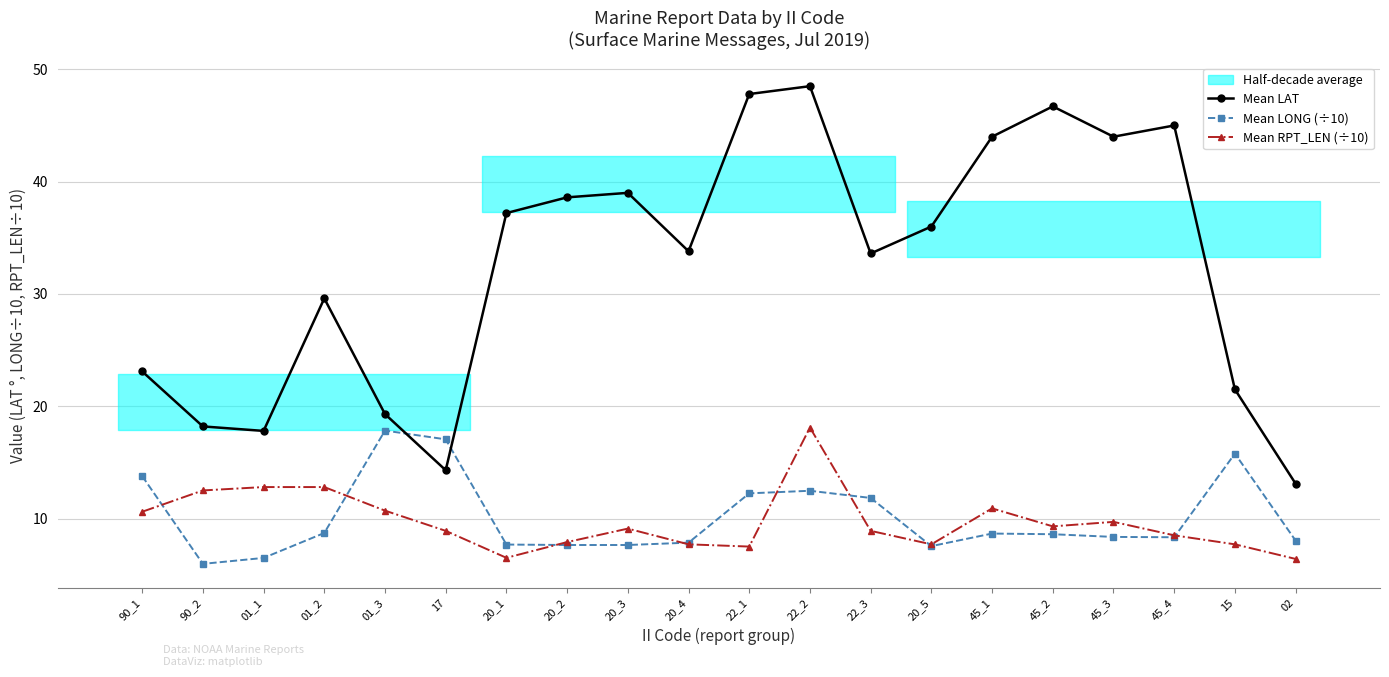

Count the number of data series in this chart.

3